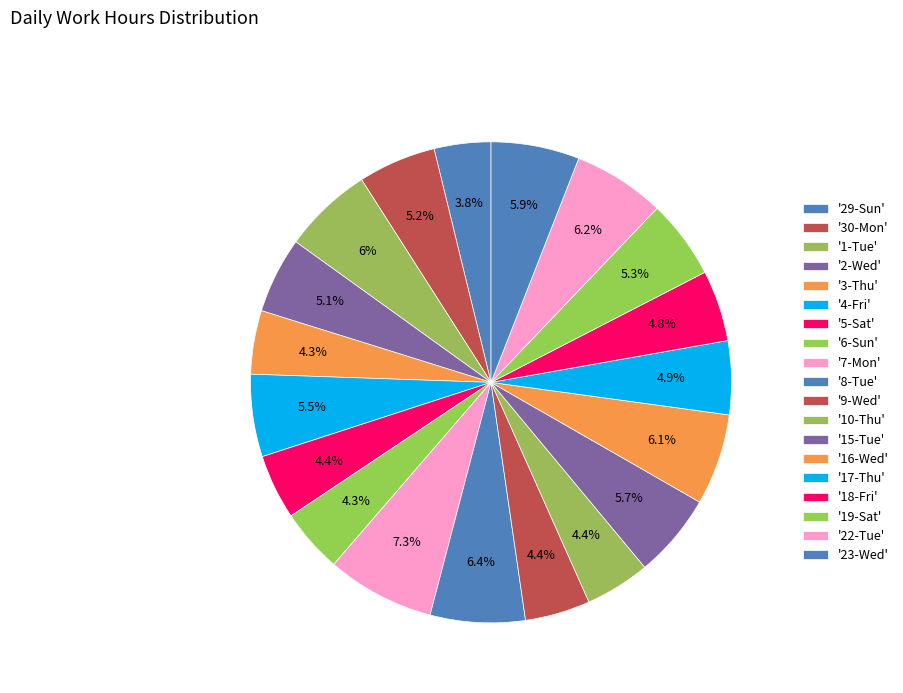

To the nearest percent, what is the average slice percentage?

5%